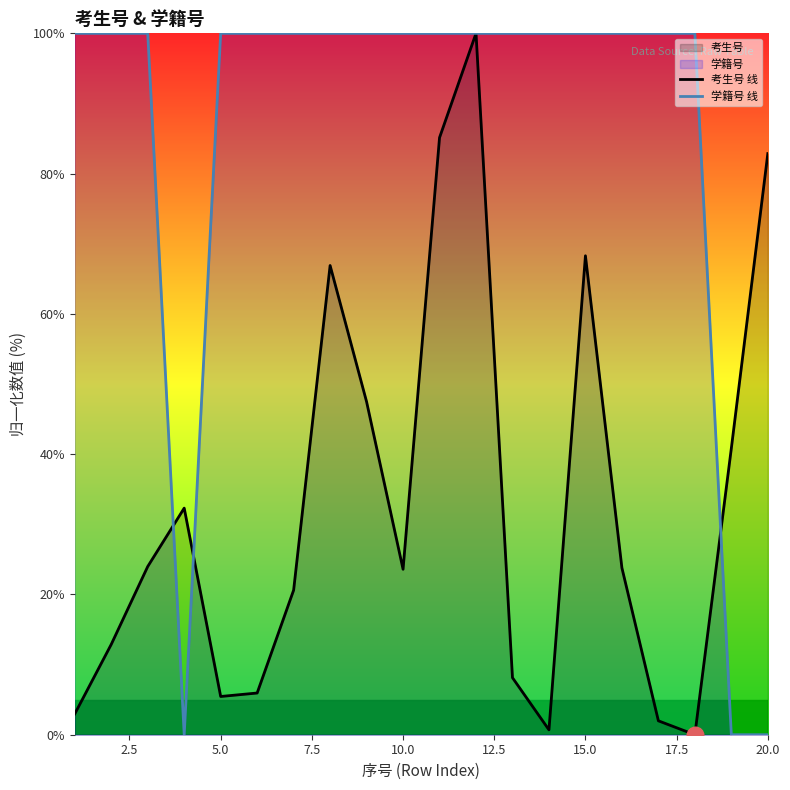

What is the greatest value displayed?

100.0